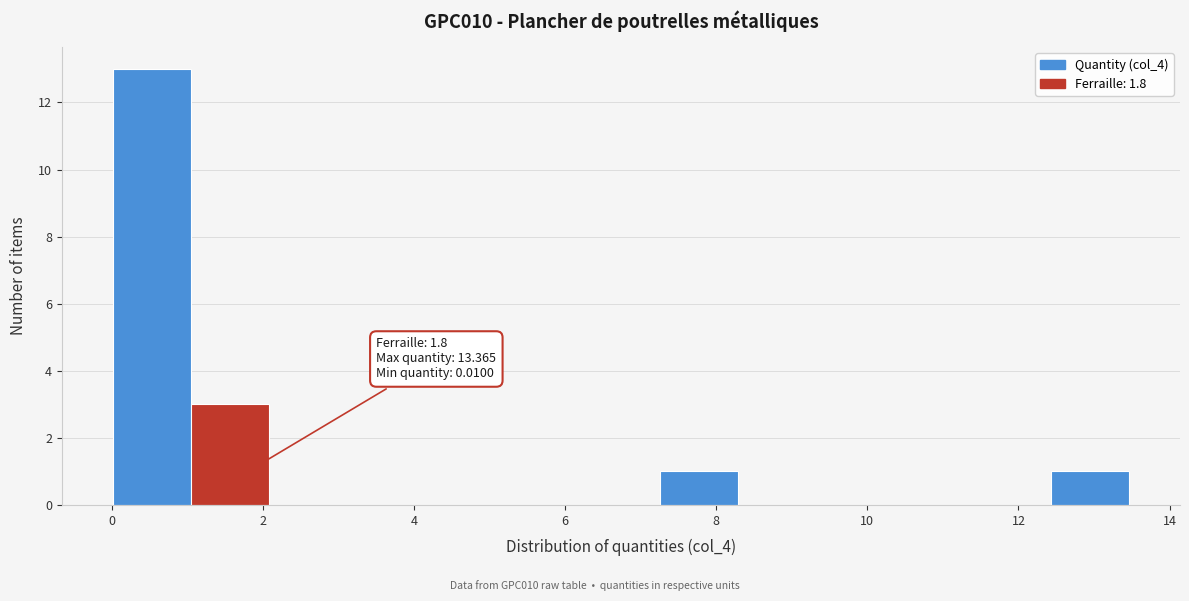

Over which range of the x-axis is the bar tallest?

0.0 to 1.0